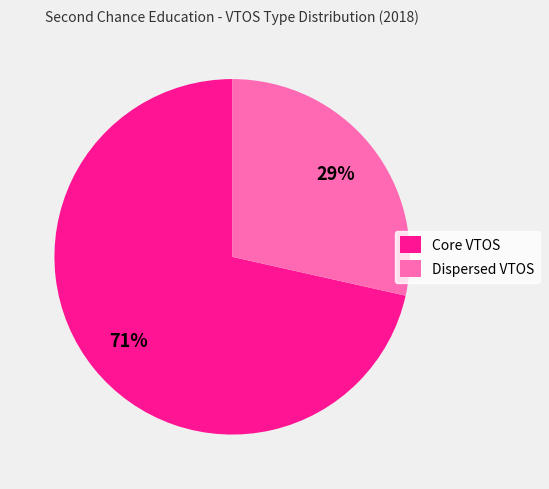

True or false: Dispersed VTOS accounts for 29% of the total.

True